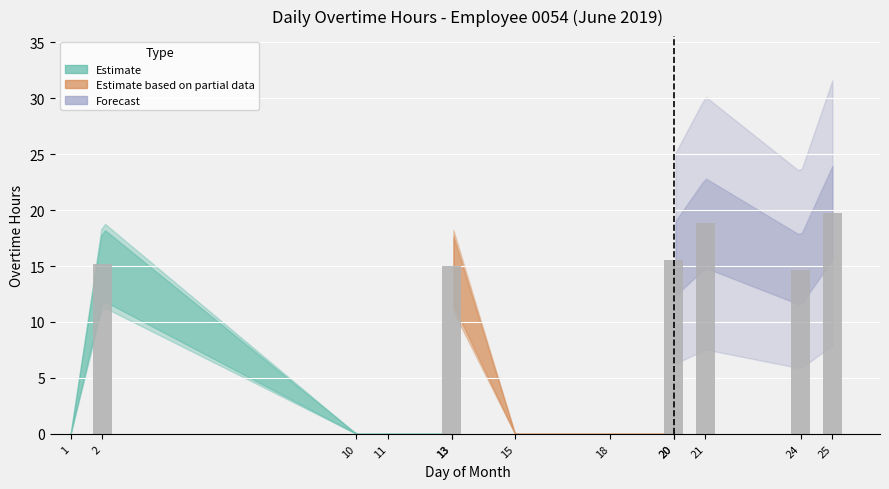

Reading left to right, transcribe all the data shown in this chart.

0.0	15.2	0.0	0.0	0.0	15.0	0.0	0.0	0.0	15.5	18.8	14.6	19.8